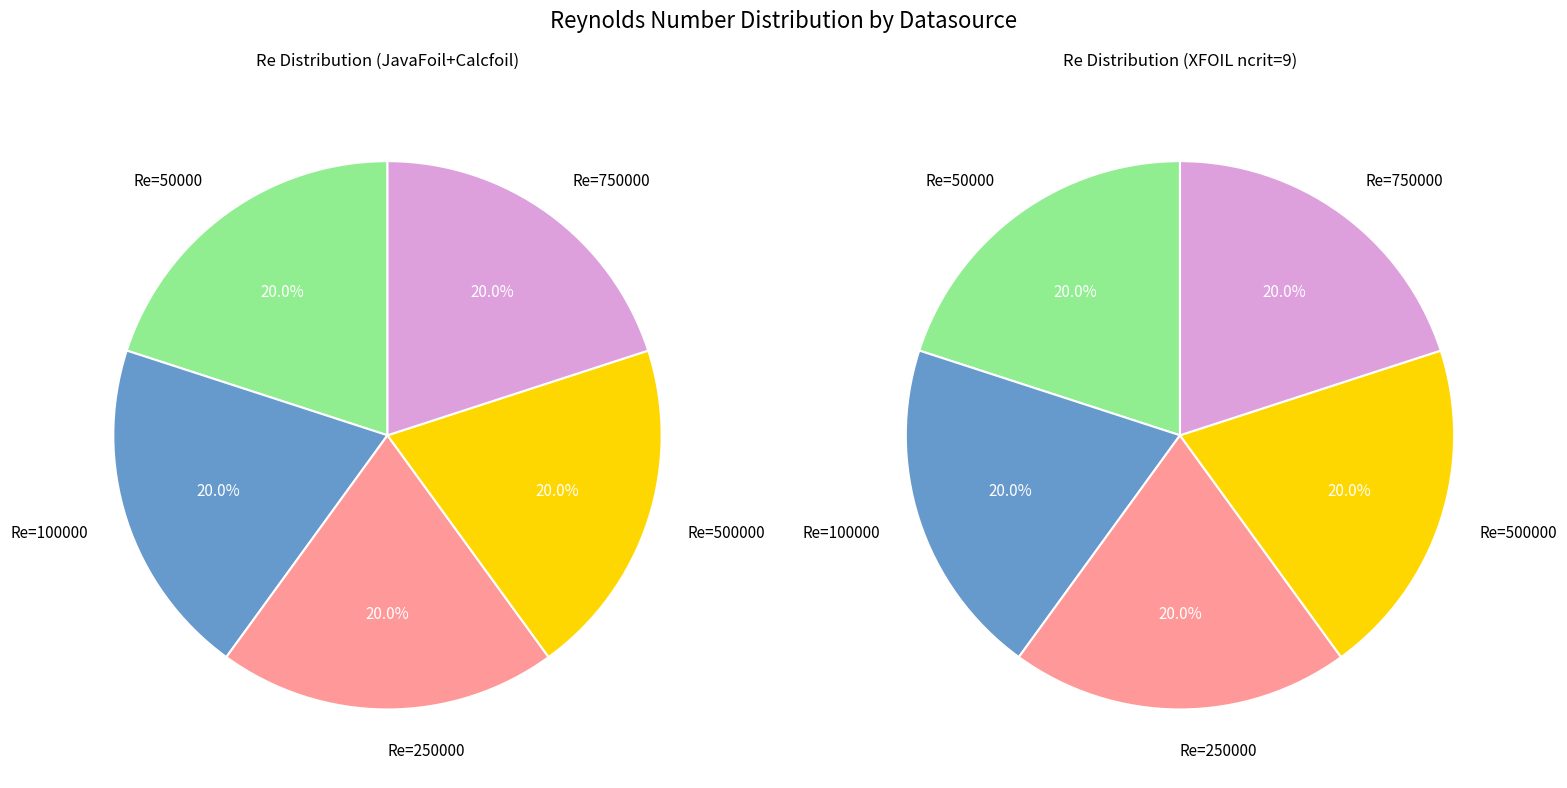

Do 250000 and 500000 together represent more than half of the pie?

No